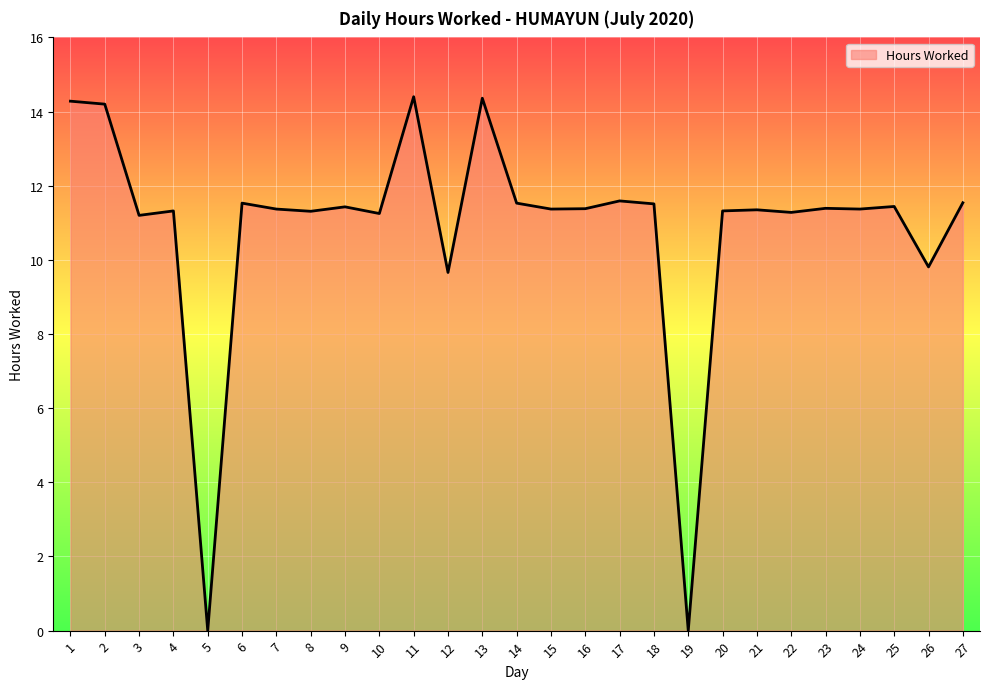

What is the difference between the maximum and minimum values?

14.4